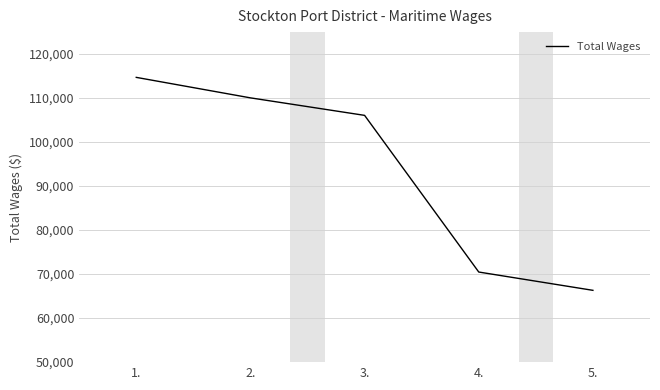

What value does the data have at 2., to the nearest 100?

110100